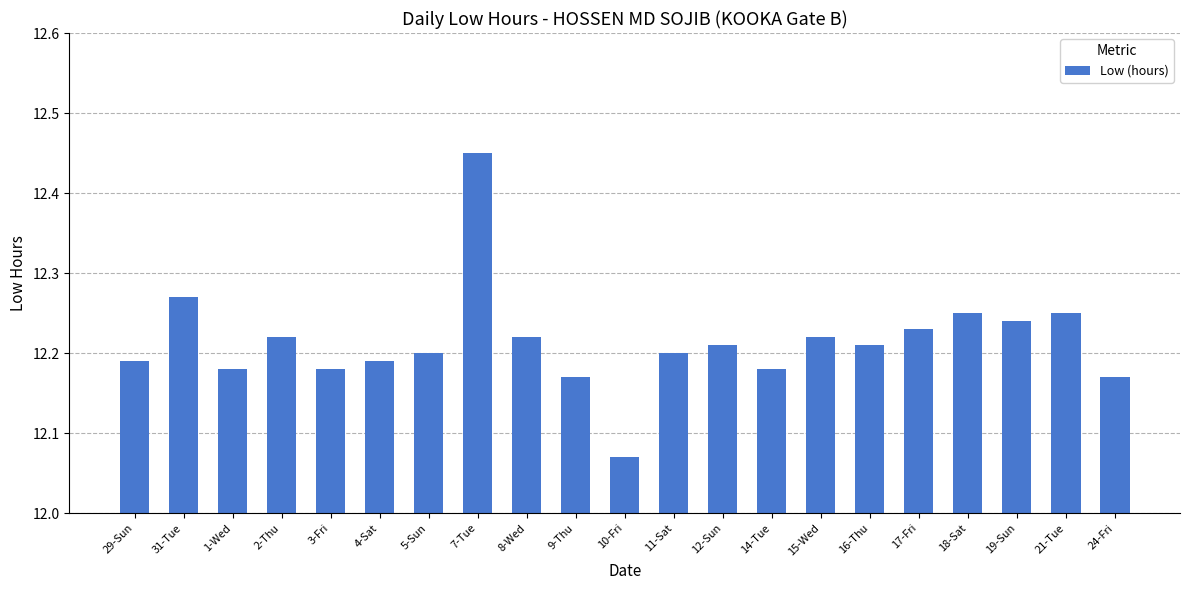

What is the sum of the values at 12-Sun and 31-Tue?

24.5